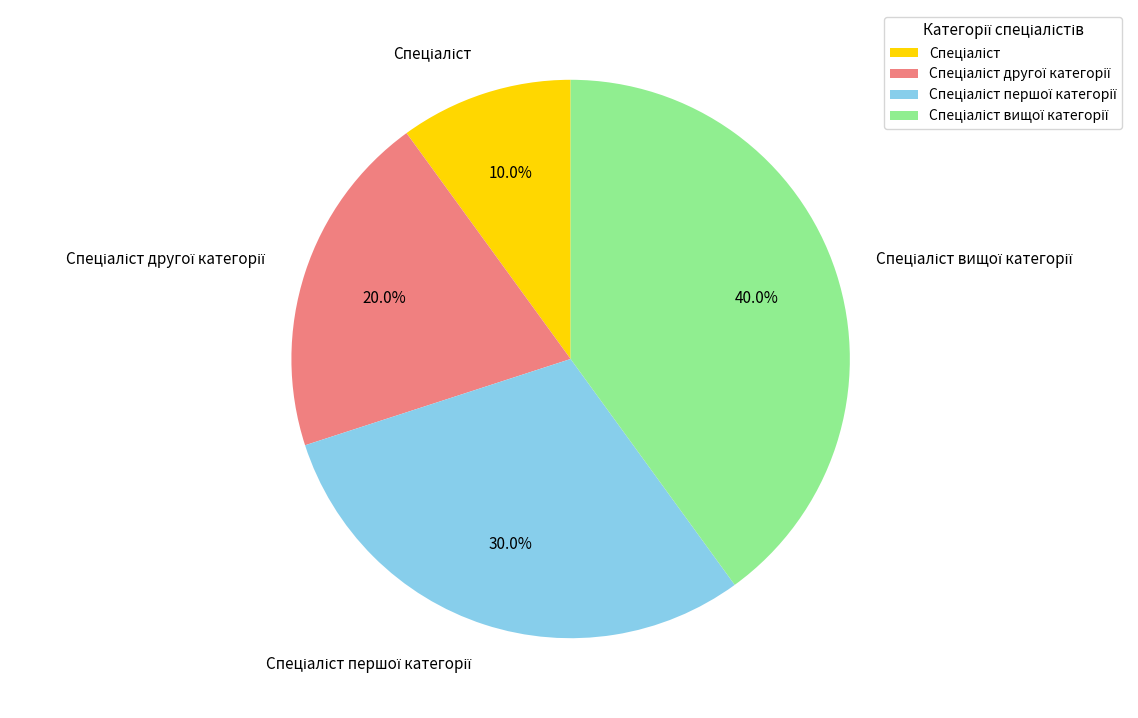

Is there any slice that represents more than half of the pie?

No